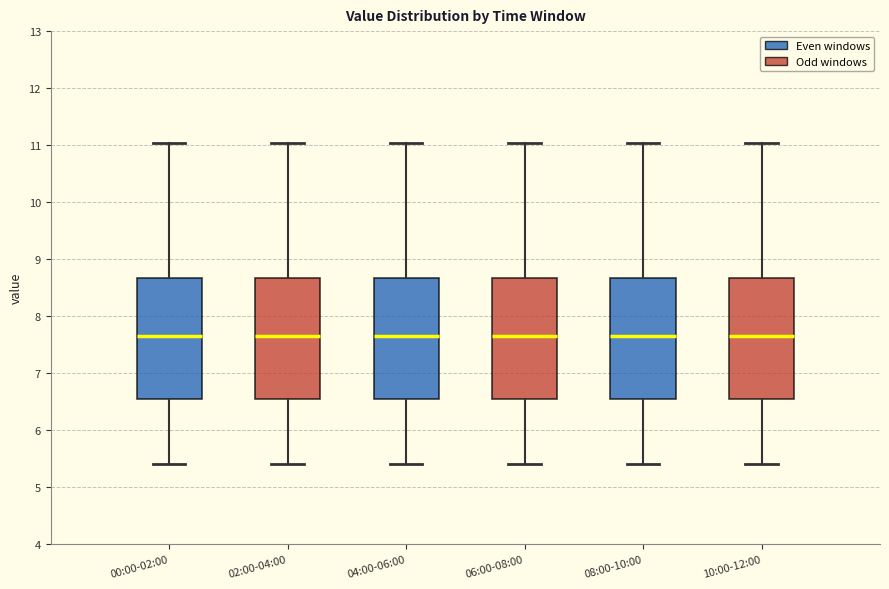

Reading left to right, transcribe this box plot: for each box, give where its median line is, the range the box spans, and where its two whiskers end, as read against the y-axis. The values are not printed on the chart, so give them approximately, as read against the axis.

00:00-02:00: median 7.7, box 6.6 to 8.7, whiskers 5.4 to 11.0
02:00-04:00: median 7.7, box 6.6 to 8.7, whiskers 5.4 to 11.0
04:00-06:00: median 7.7, box 6.6 to 8.7, whiskers 5.4 to 11.0
06:00-08:00: median 7.7, box 6.6 to 8.7, whiskers 5.4 to 11.0
08:00-10:00: median 7.7, box 6.6 to 8.7, whiskers 5.4 to 11.0
10:00-12:00: median 7.7, box 6.6 to 8.7, whiskers 5.4 to 11.0